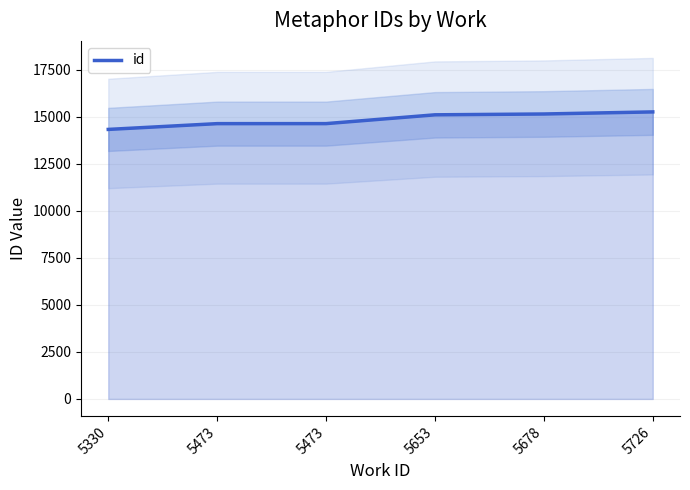

What is the change in value from 5473 to 5678?

+513